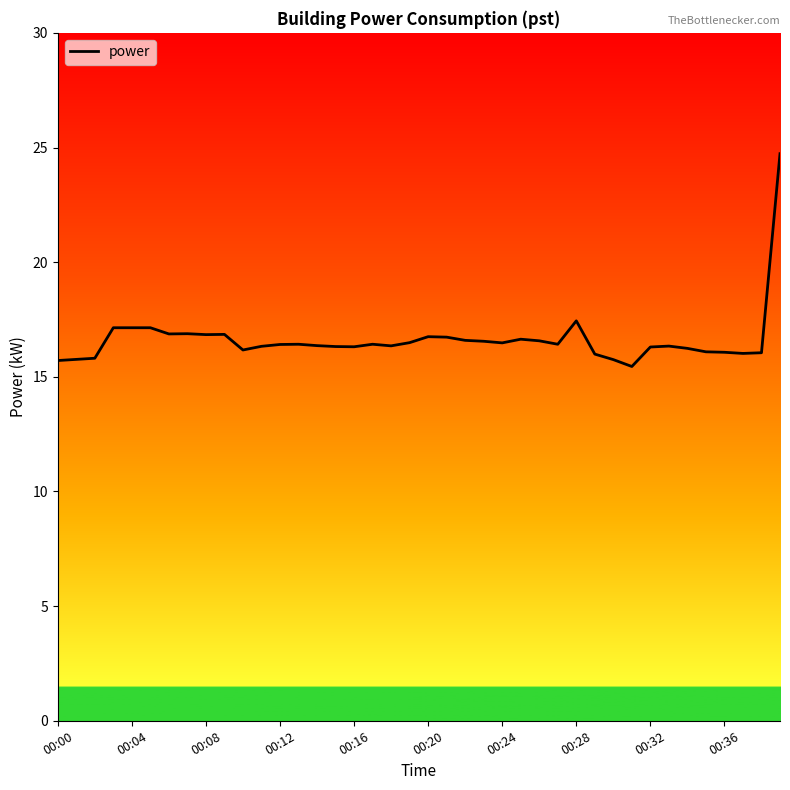

What is the ratio of the value at 00:32 to the value at 00:08?

1.0